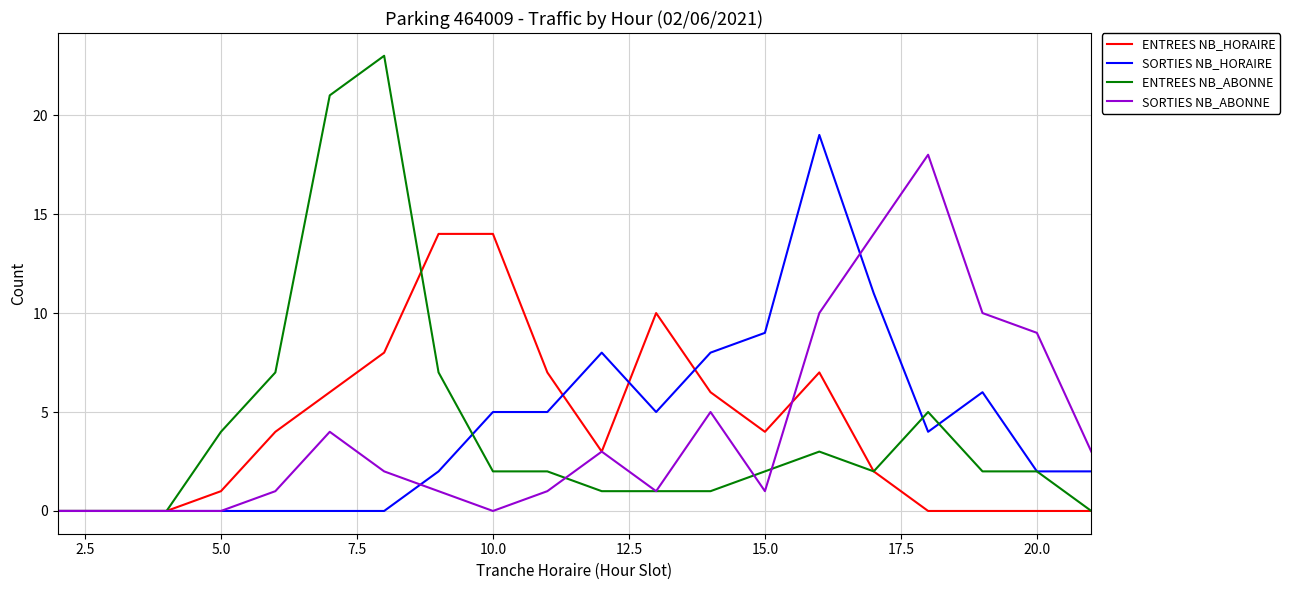

Which series has the widest spread of values?

ENTREES NB_ABONNE